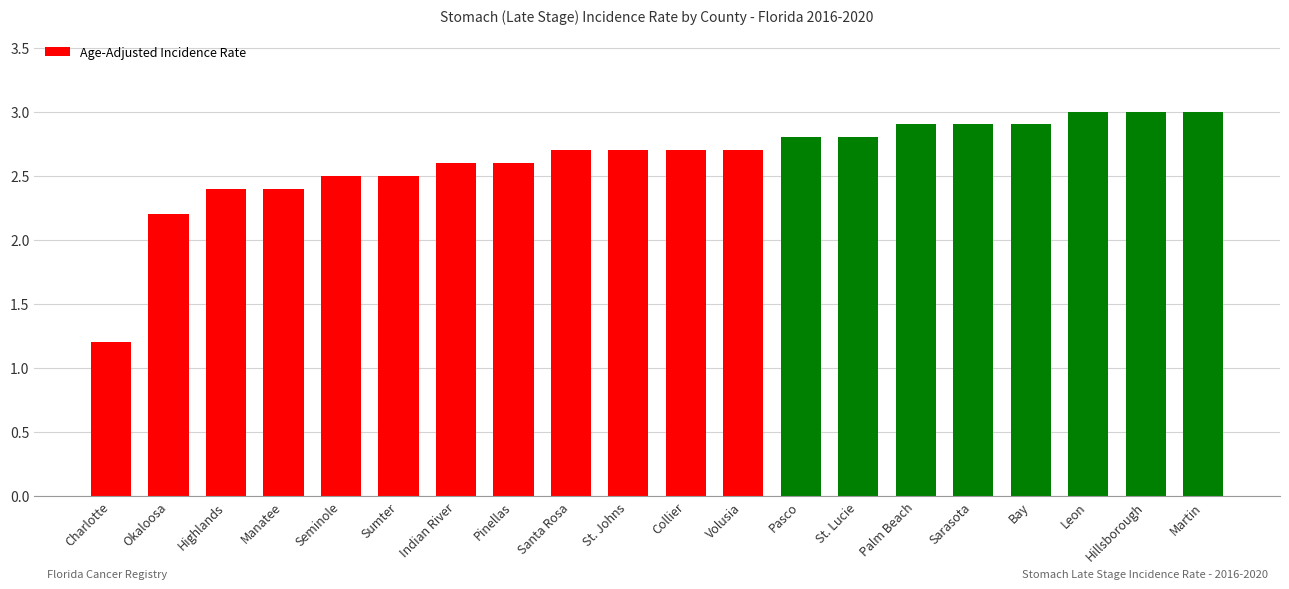

Which category has the lowest value across all series?

Charlotte